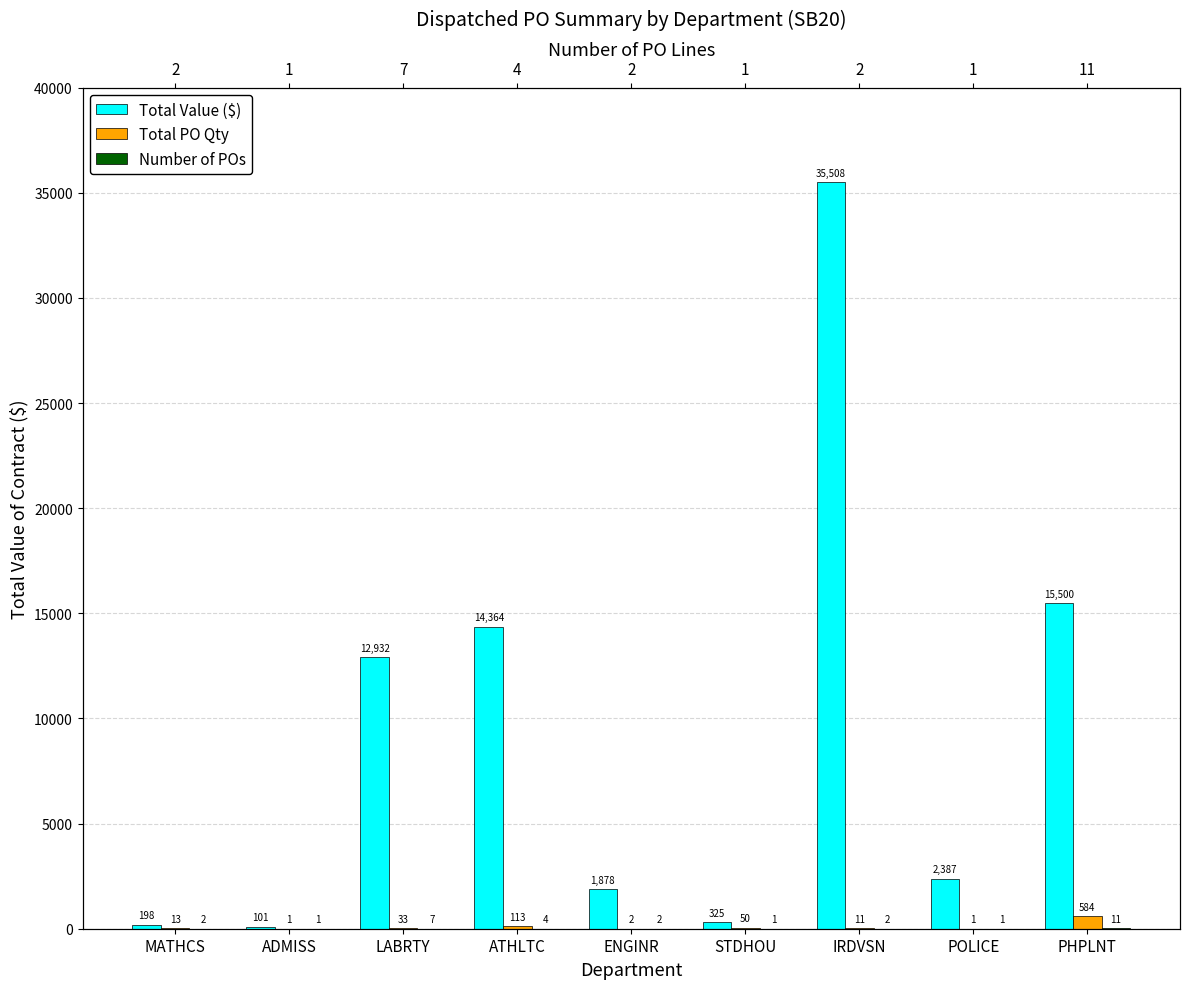

Which label corresponds to the largest value in the chart?

IRDVSN